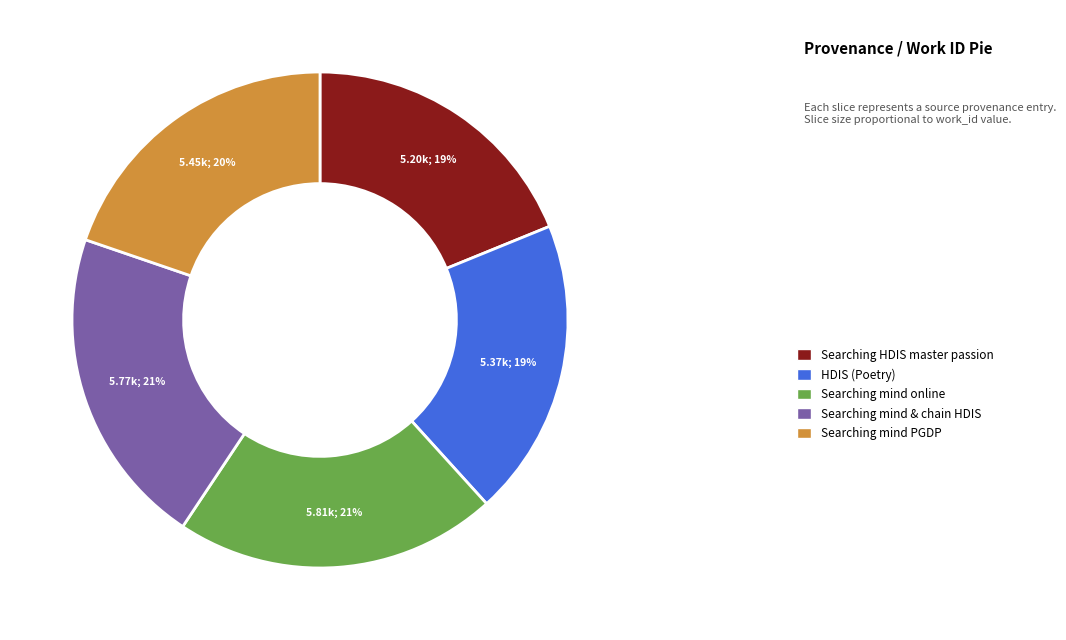

Is there any slice that represents more than half of the pie?

No